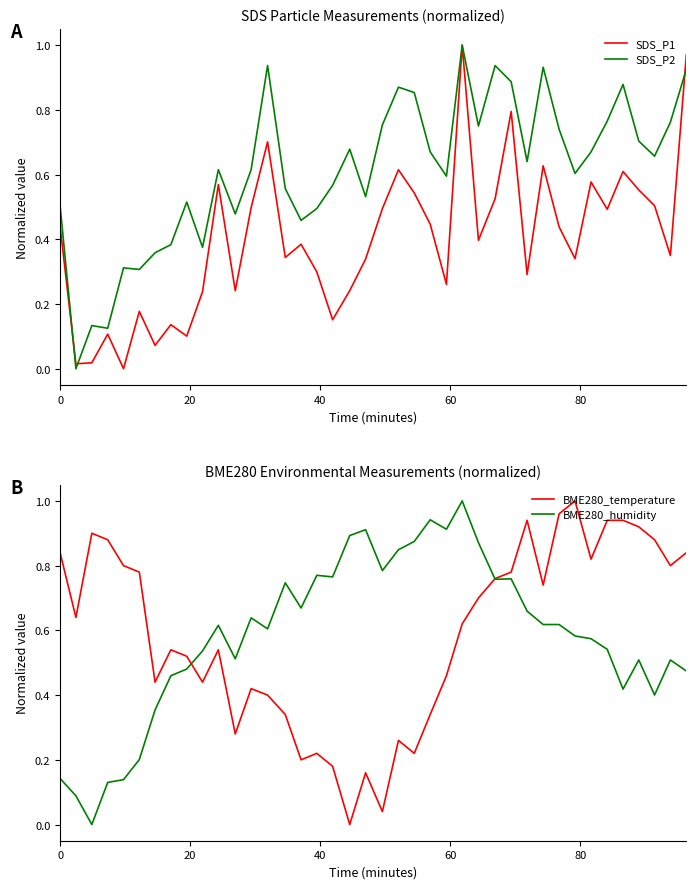

What is the value of the SDS_P1 point at the 15th from the left?

0.3